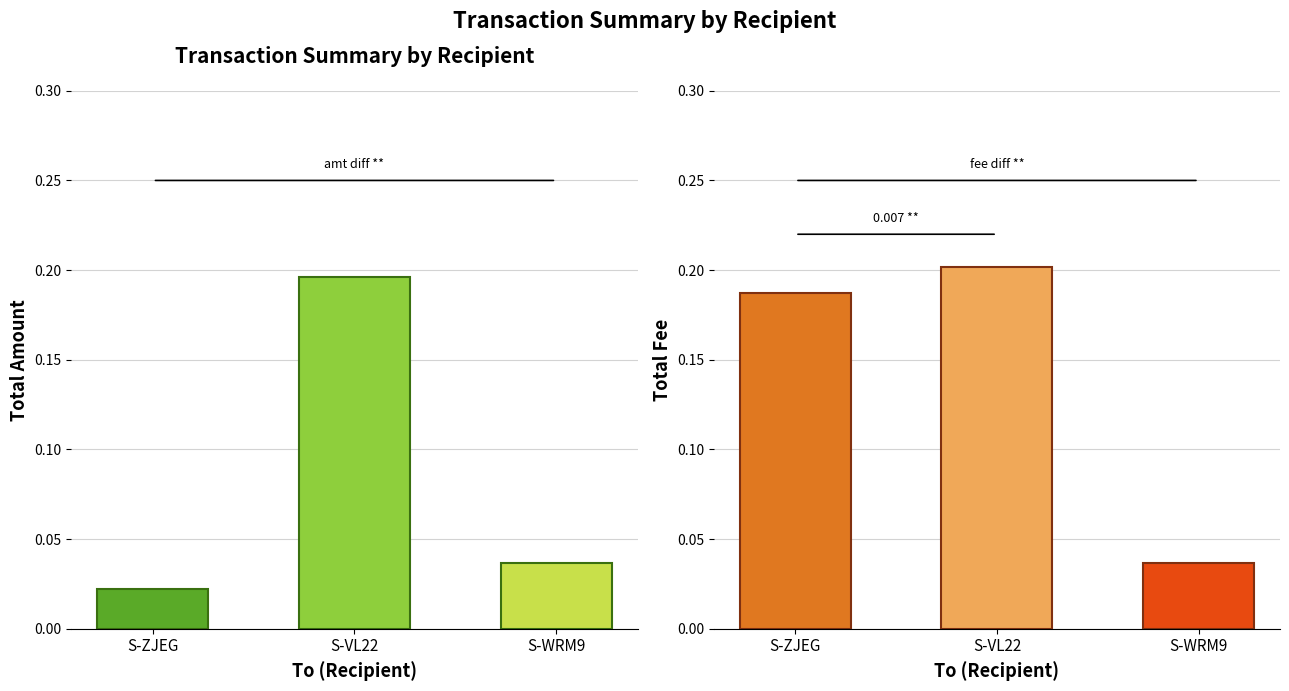

What is the greatest value displayed?

0.2